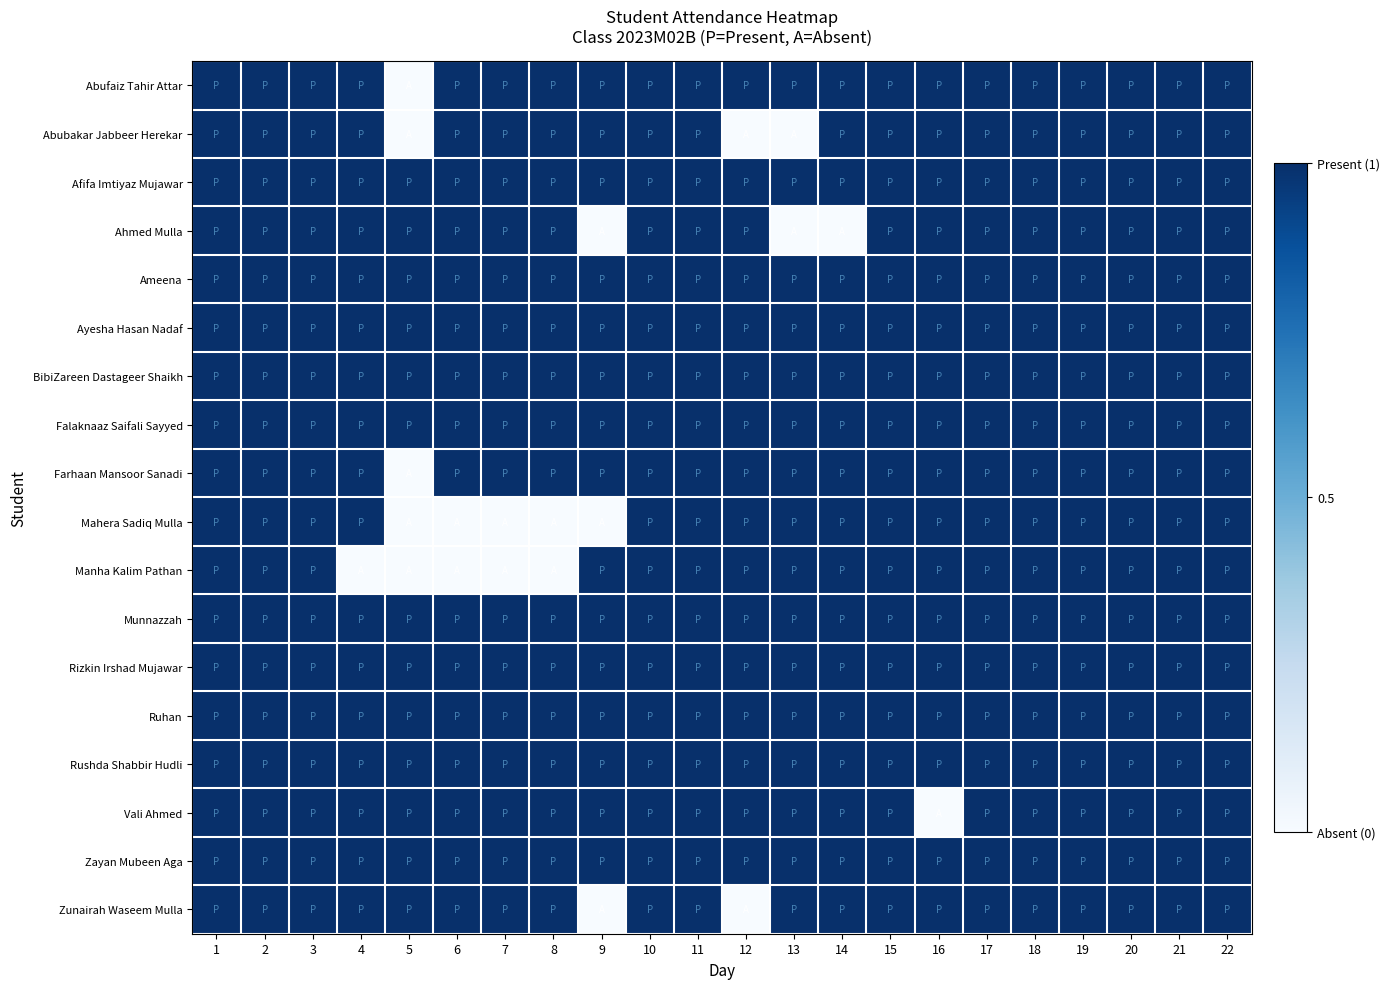

What is the spread (max minus min) of values at 8?

1